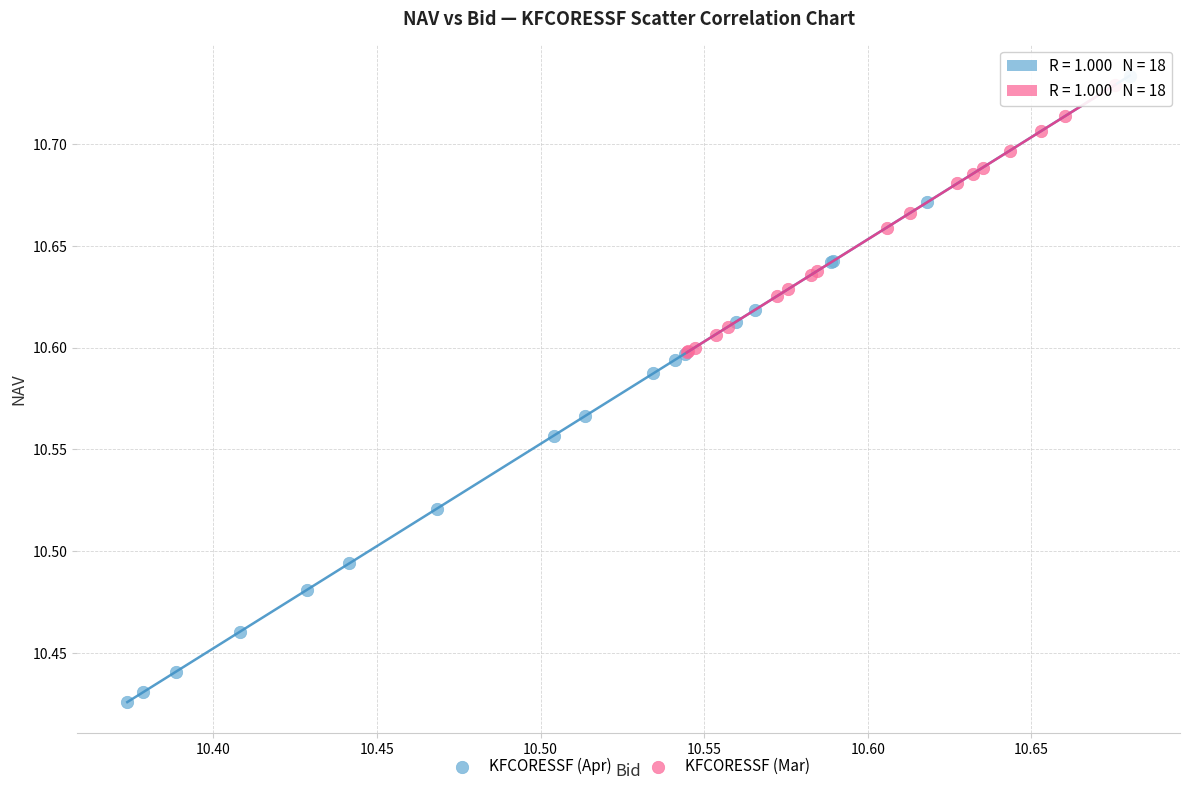

Which series has the widest spread of Y values?

KFCORESSF (Apr)